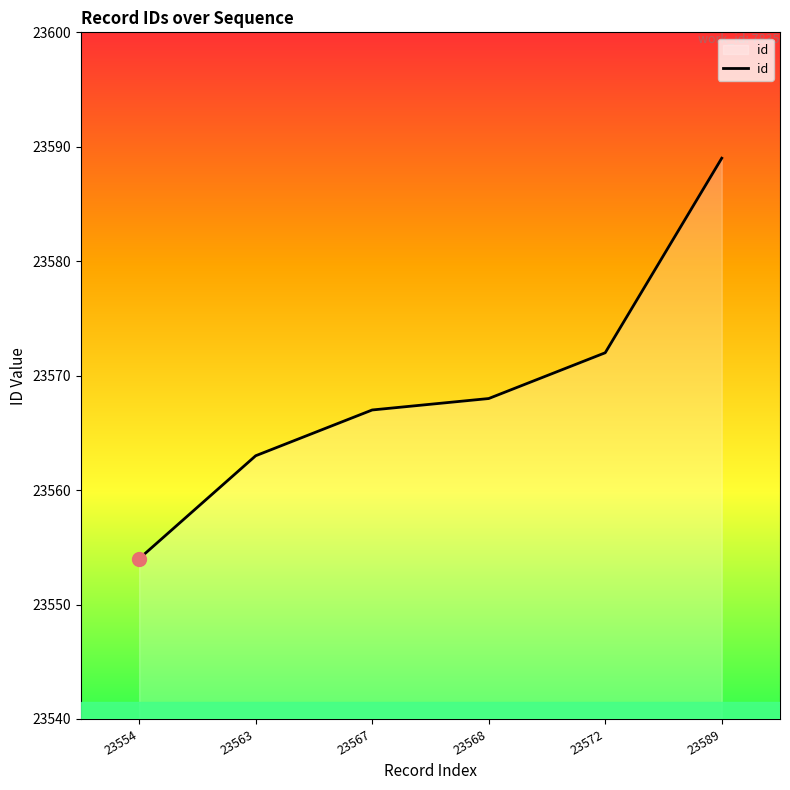

What is the maximum value shown in the chart?

23589